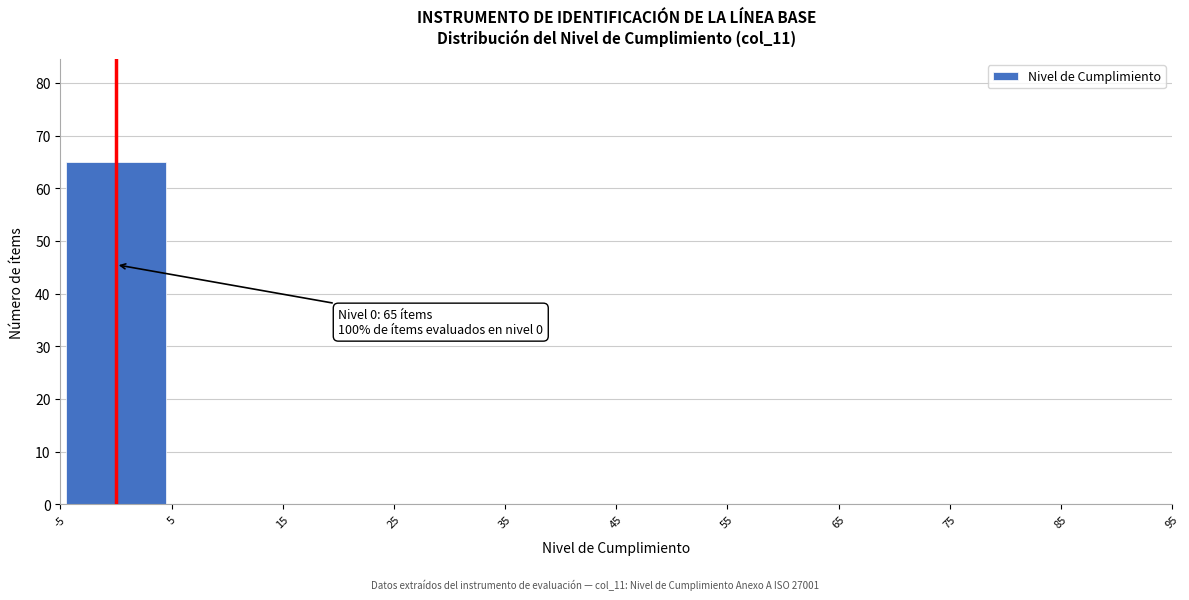

Which range on the x-axis has the tallest bar?

-5 to 5